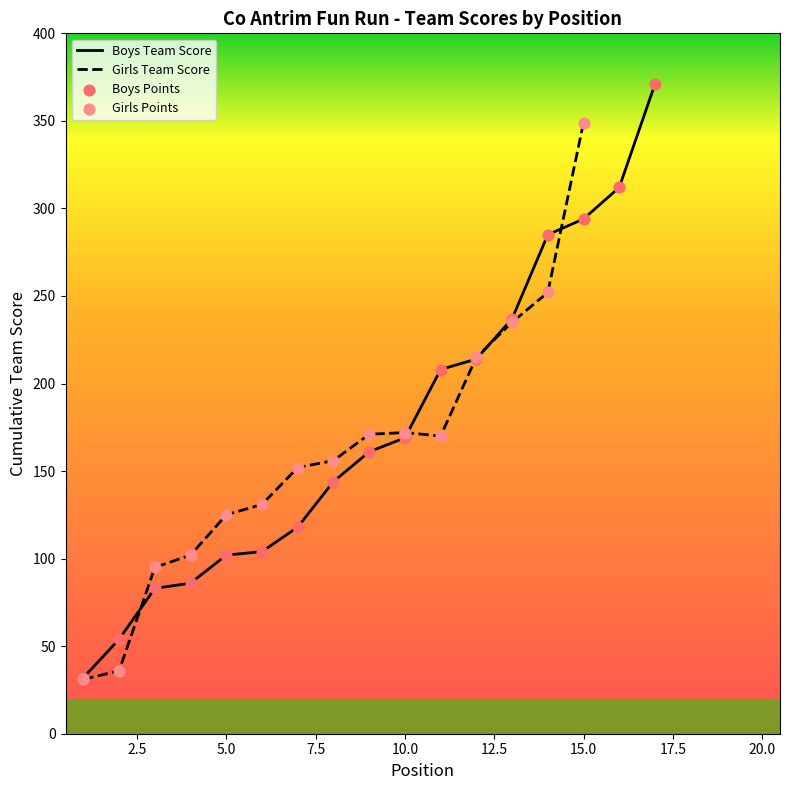

Which series has the largest total across all categories?

Boys Team Score